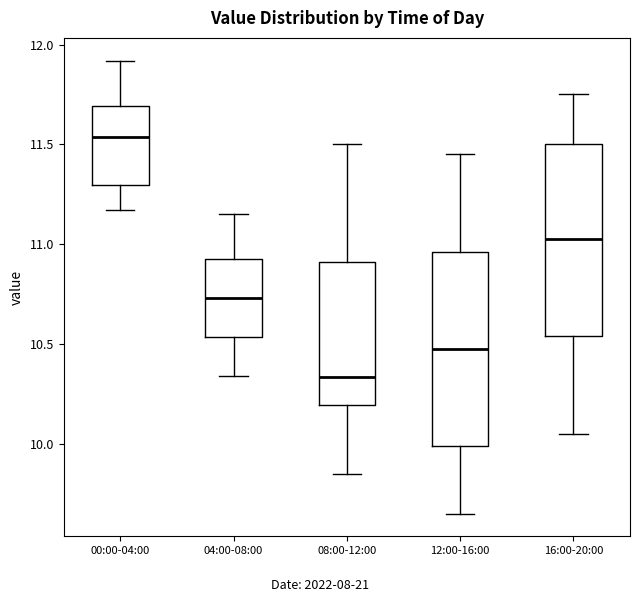

Which box's median line is the lowest?

08:00-12:00